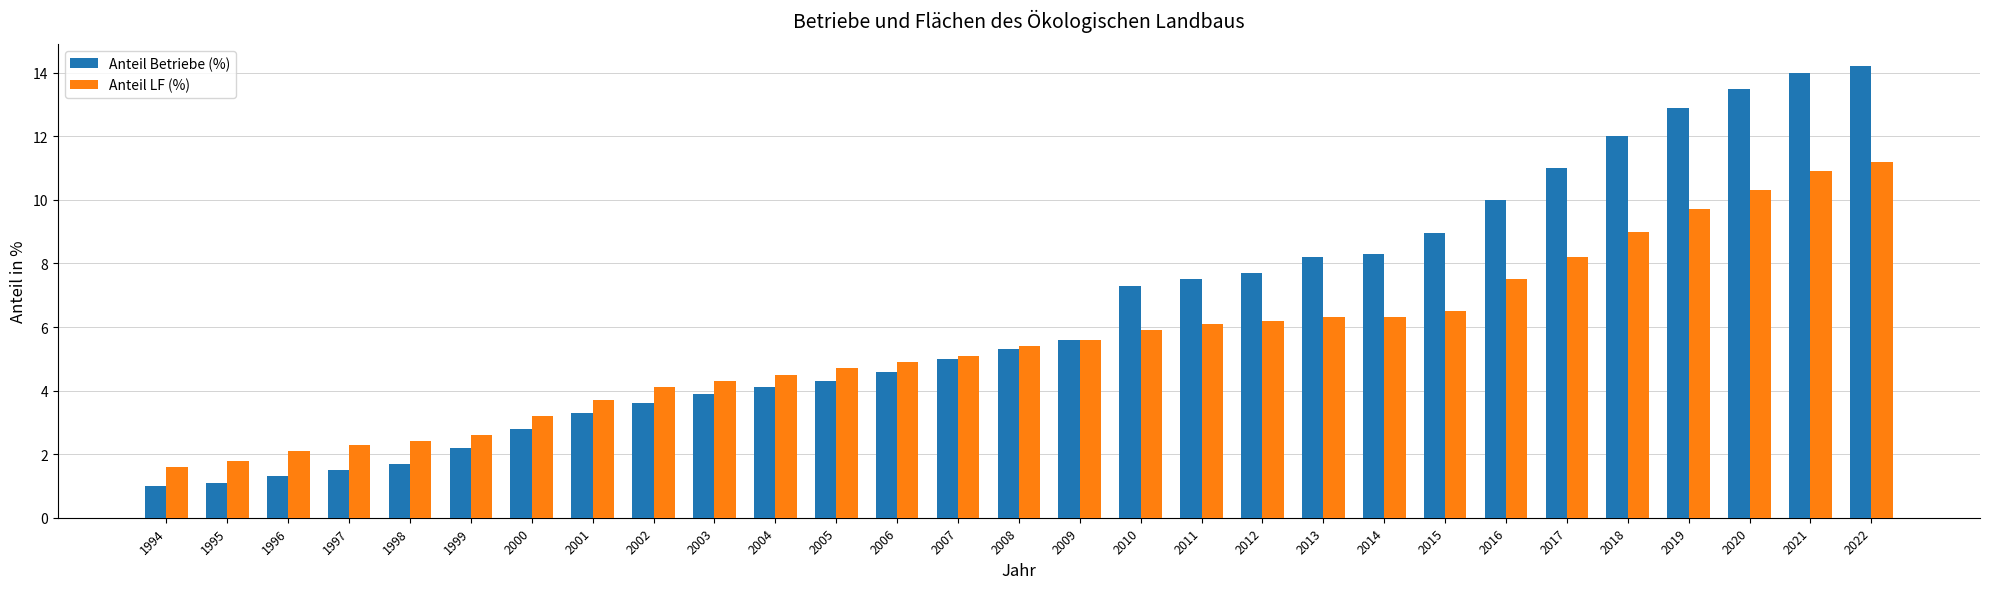

What is the sum of the Anteil Betriebe (%) values at 2004 and 2005?

8.4